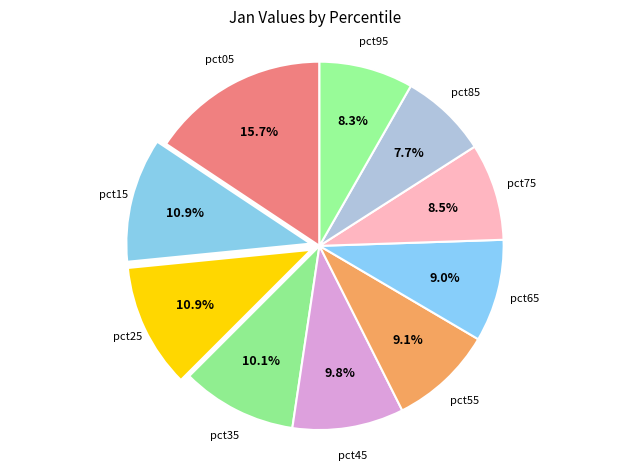

To the nearest percent, what percentage of the pie is pct85?

8%